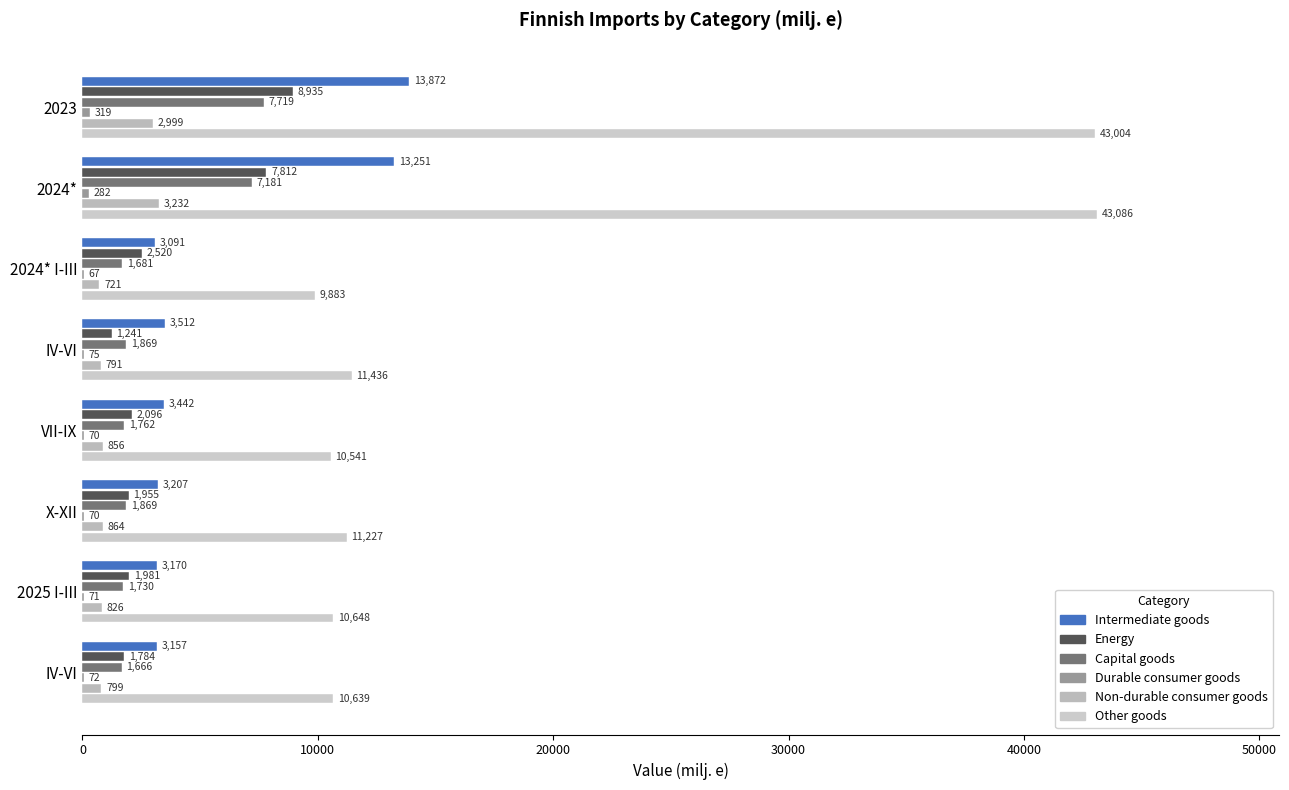

How many data points does each series have?

8